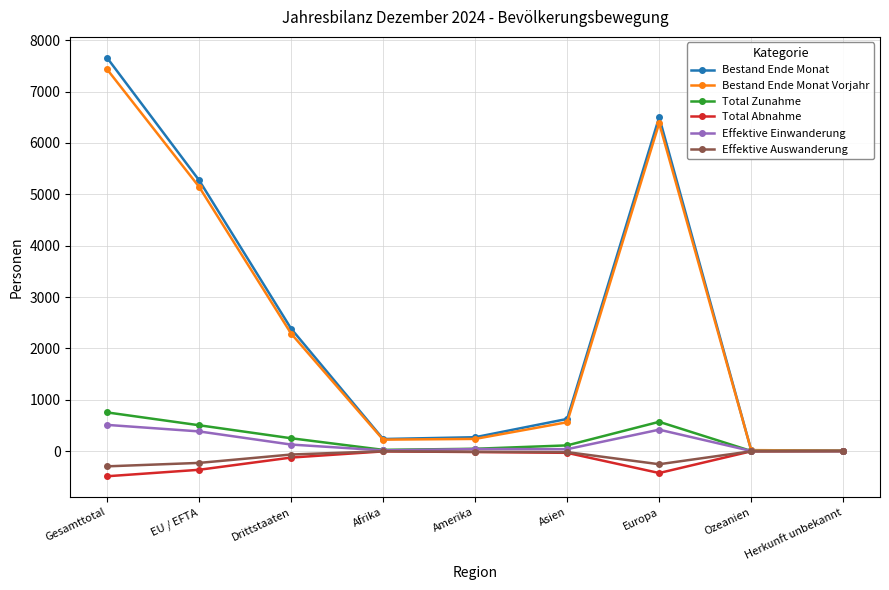

The Total Abnahme series shows -427 at Europa. True or false?

True